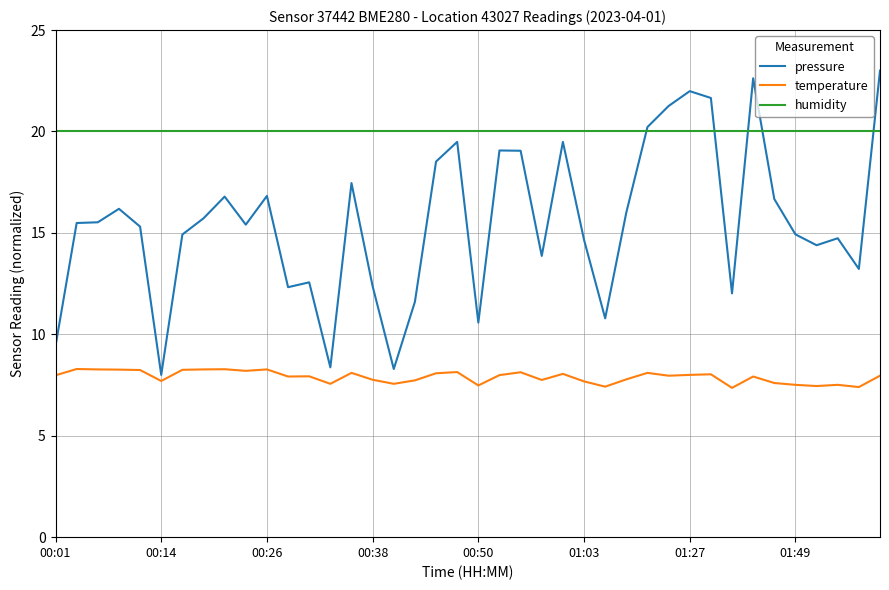

Which series has the largest range (max minus min)?

pressure